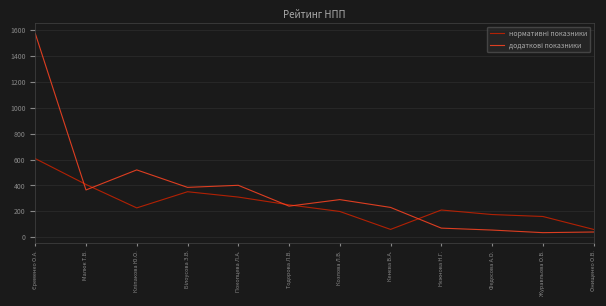

What is the minimum value shown in the chart?

35.0